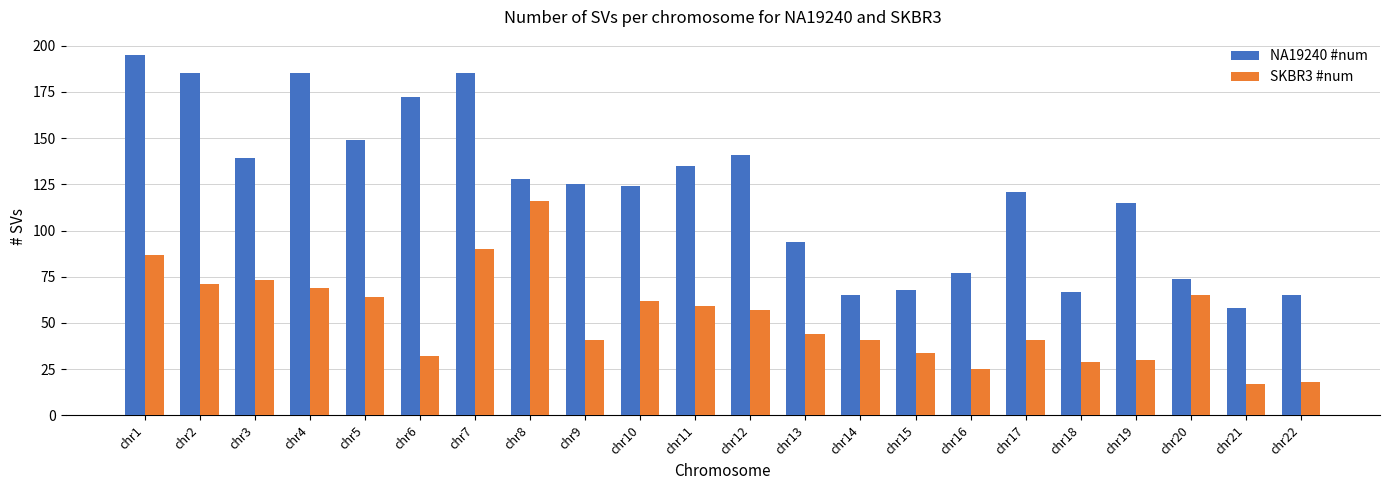

How many groups of bars are there?

22